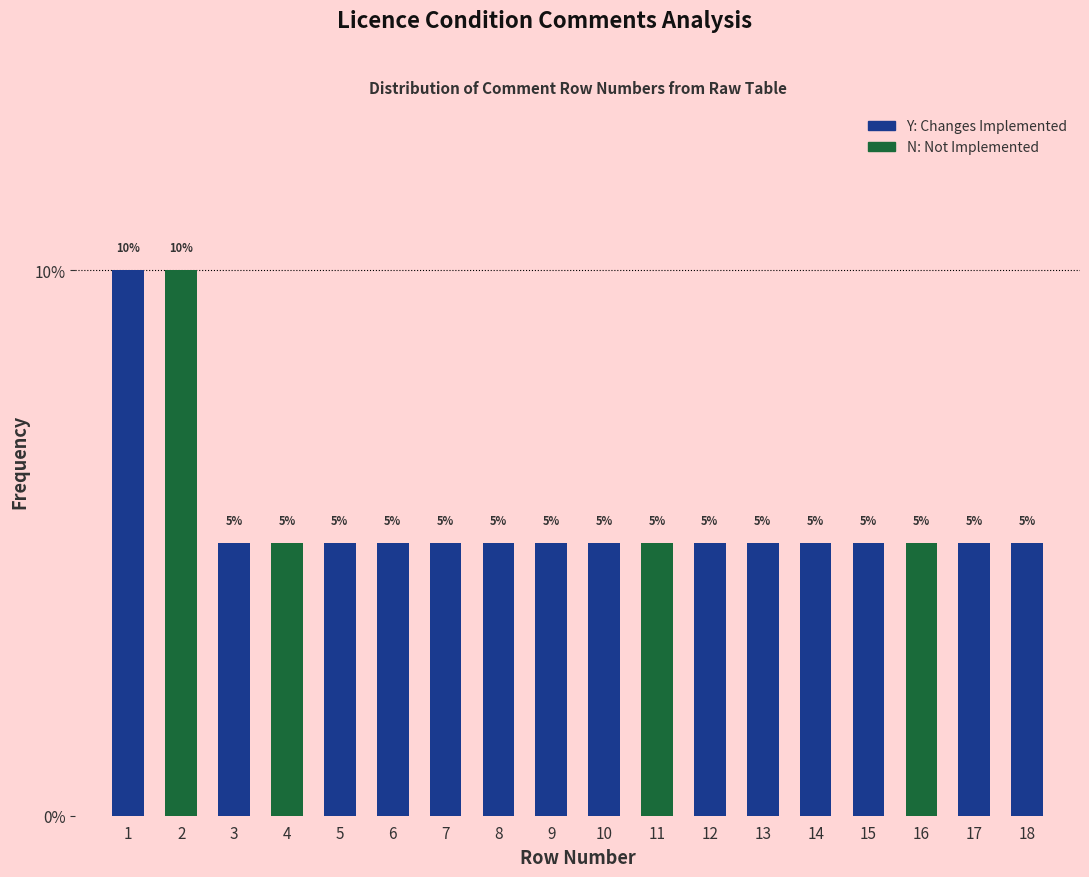

Reading left to right, what are all the values shown in this chart?

1=10	2=10	3=5	4=5	5=5	6=5	7=5	8=5	9=5	10=5	11=5	12=5	13=5	14=5	15=5	16=5	17=5	18=5